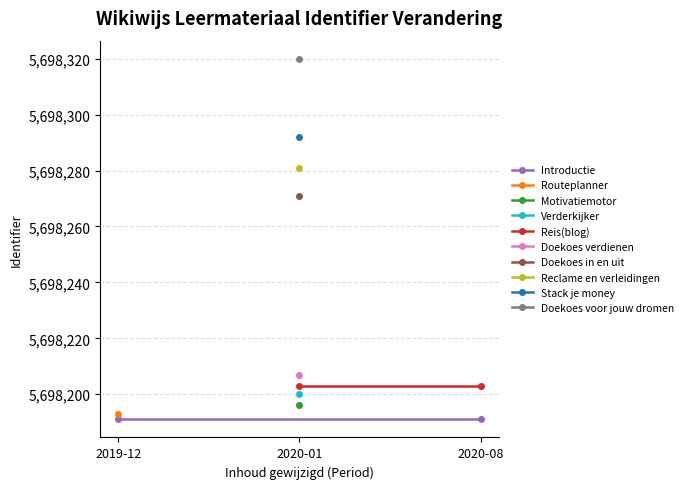

What is the smallest value displayed?

5698191